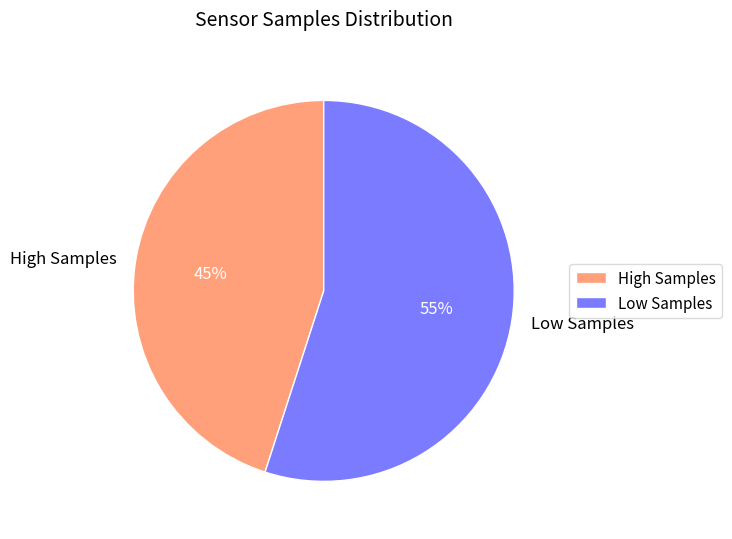

Do High Samples and Low Samples together represent more than half of the pie?

Yes